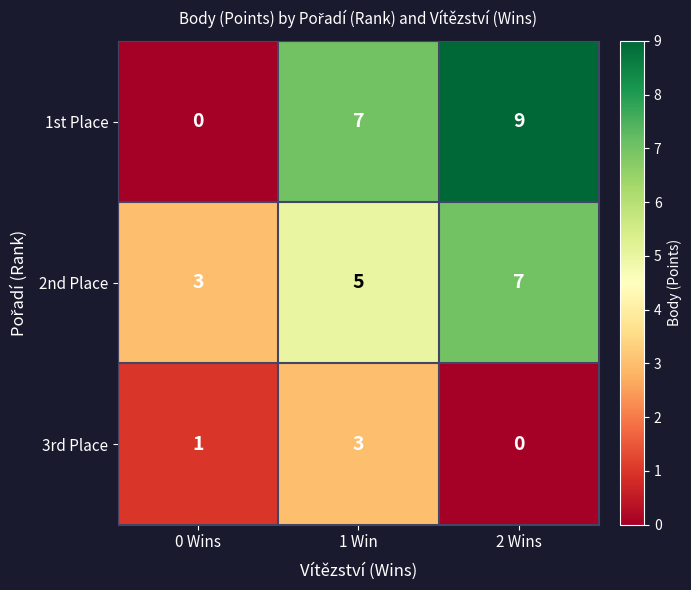

At which label does 3rd Place reach its minimum?

2 Wins